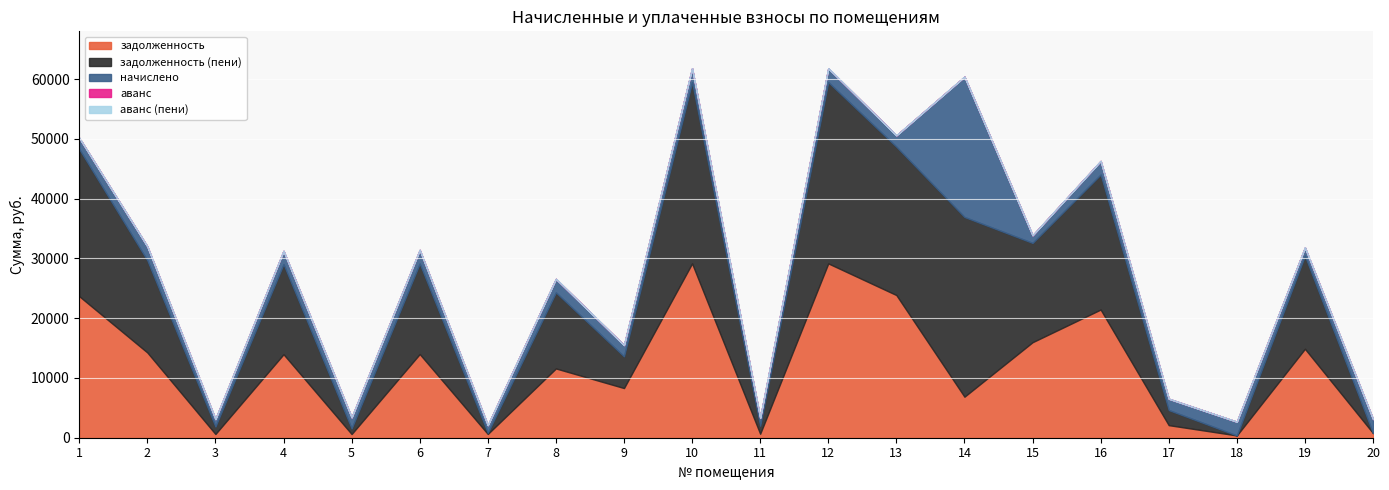

Rank the series at 17 from lowest to highest value.

аванс, аванс (пени), начислено, задолженность, задолженность (пени)